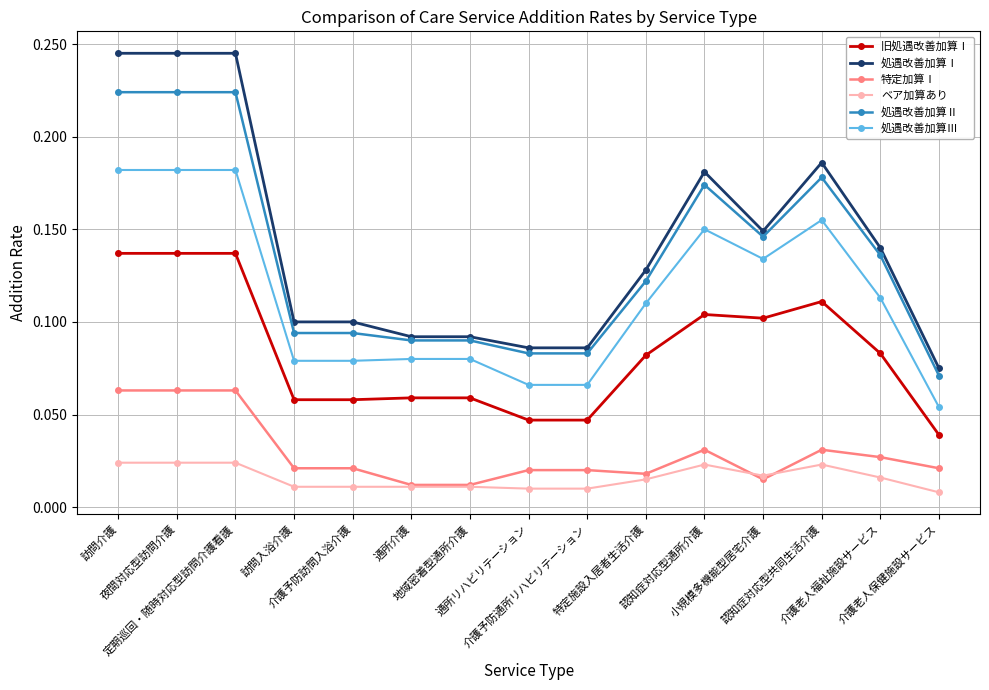

What are all the series names shown in the legend?

旧処遇改善加算Ⅰ, 処遇改善加算Ⅰ, 特定加算Ⅰ, ベア加算あり, 処遇改善加算Ⅱ, 処遇改善加算Ⅲ